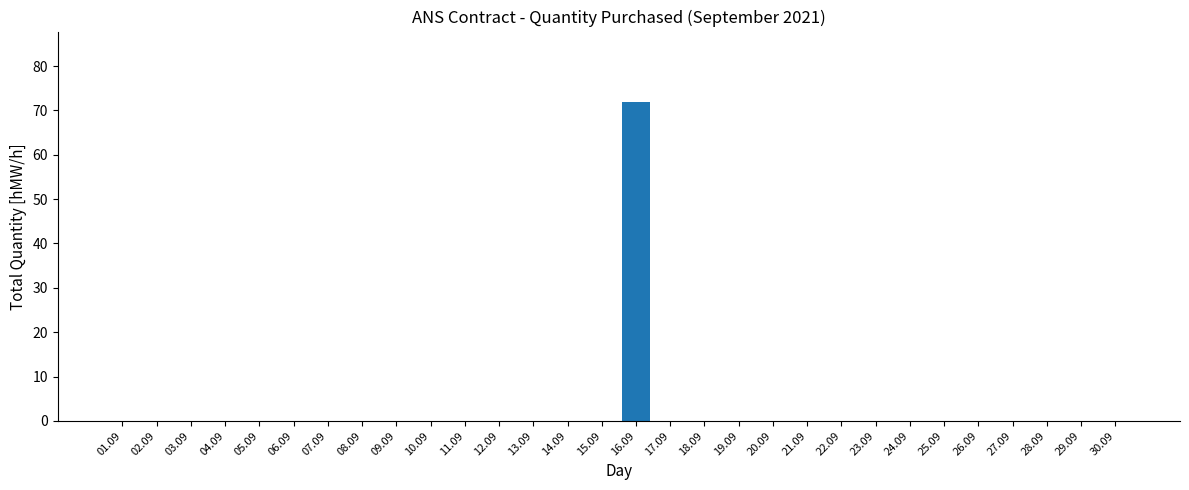

What is the greatest value displayed?

72